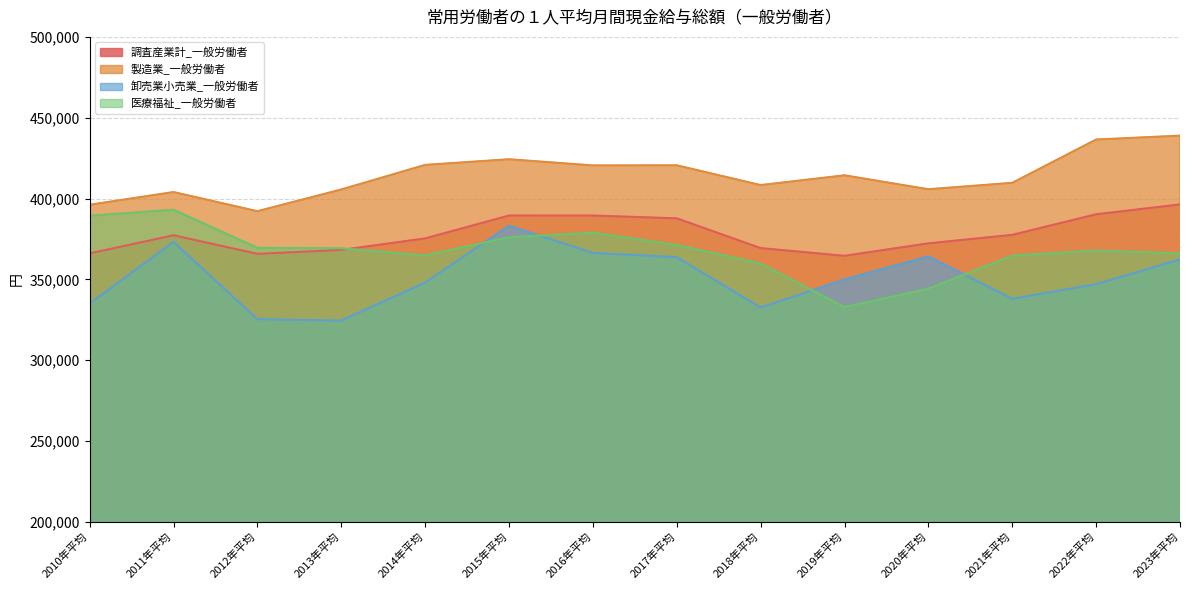

Count the number of data series in this chart.

4